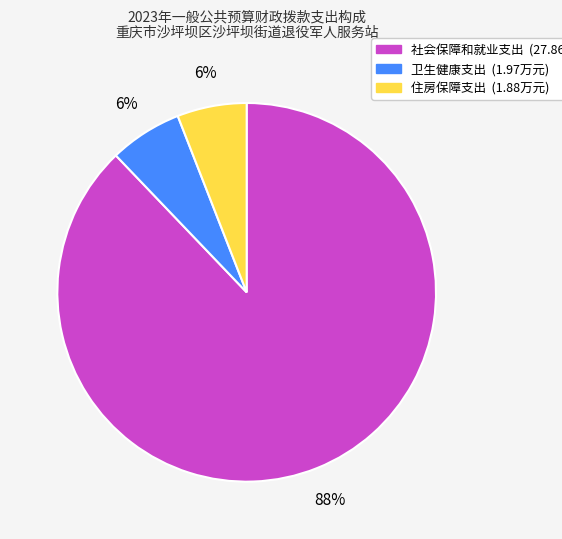

Does 住房保障支出 account for over 50% of the chart?

No